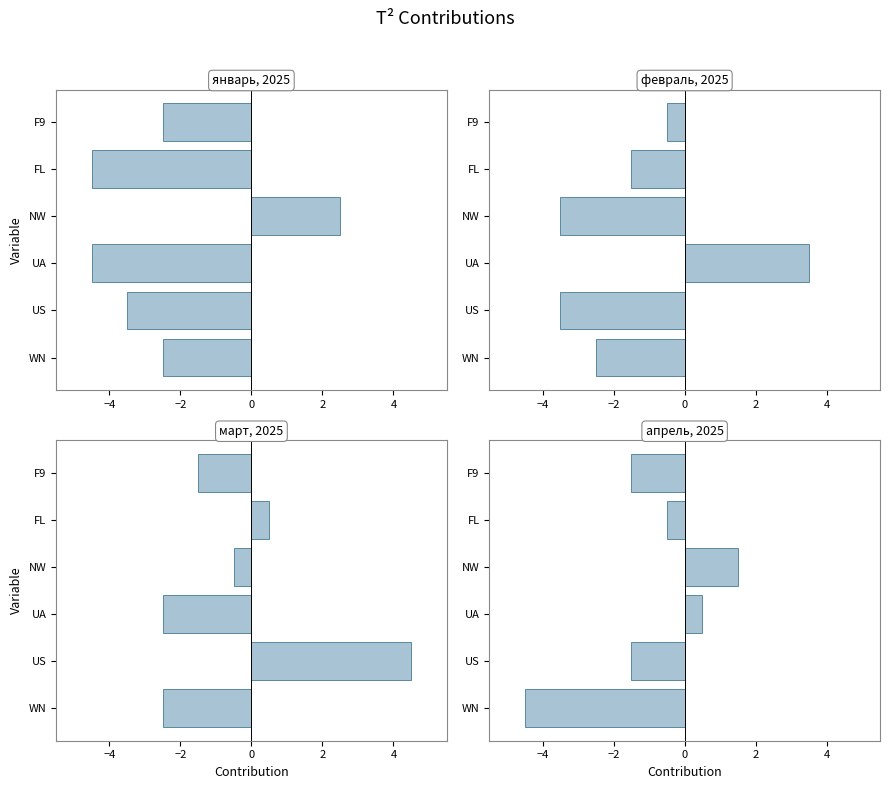

Are the bars grouped side by side (vs. stacked)?

Yes